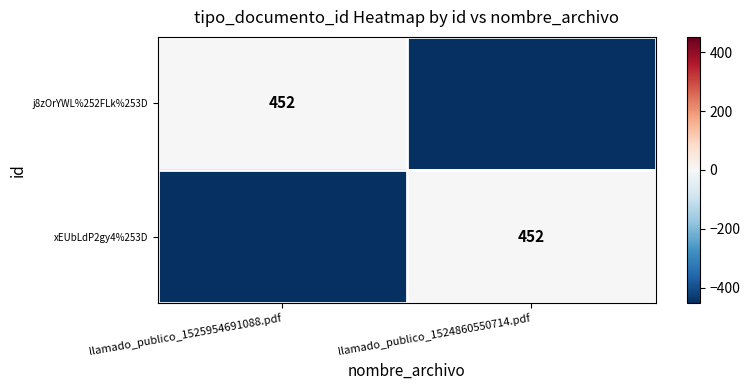

At which category is the sum across all series the highest?

llamado_publico_1525954691088.pdf